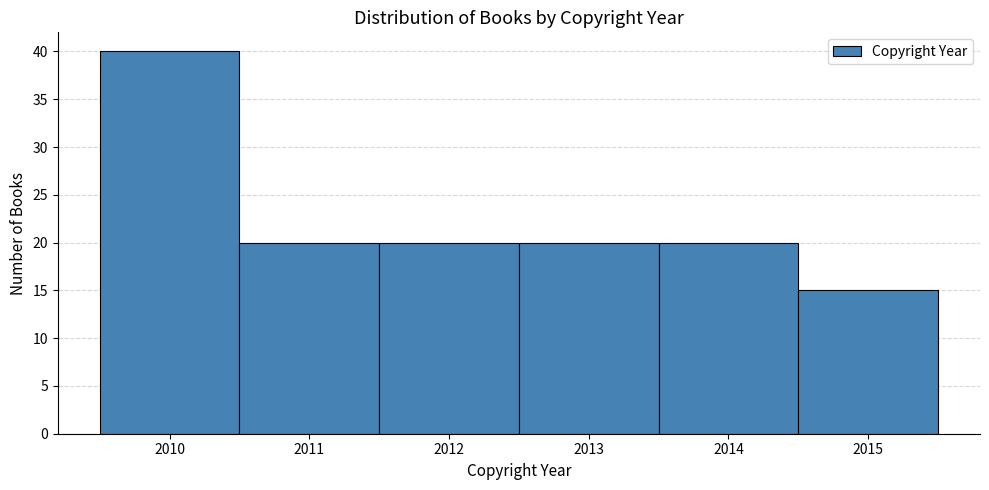

Reading right to left, extract all data points from this chart.

2015=15	2014=20	2013=20	2012=20	2011=20	2010=40